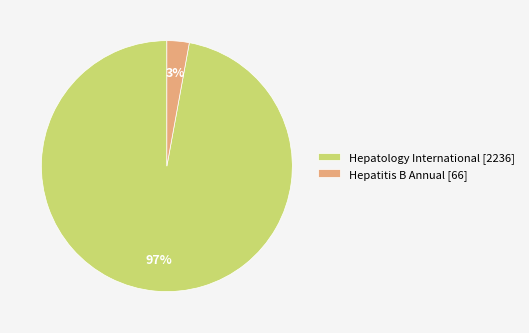

Which category has the smallest portion of the pie?

Hepatitis B Annual